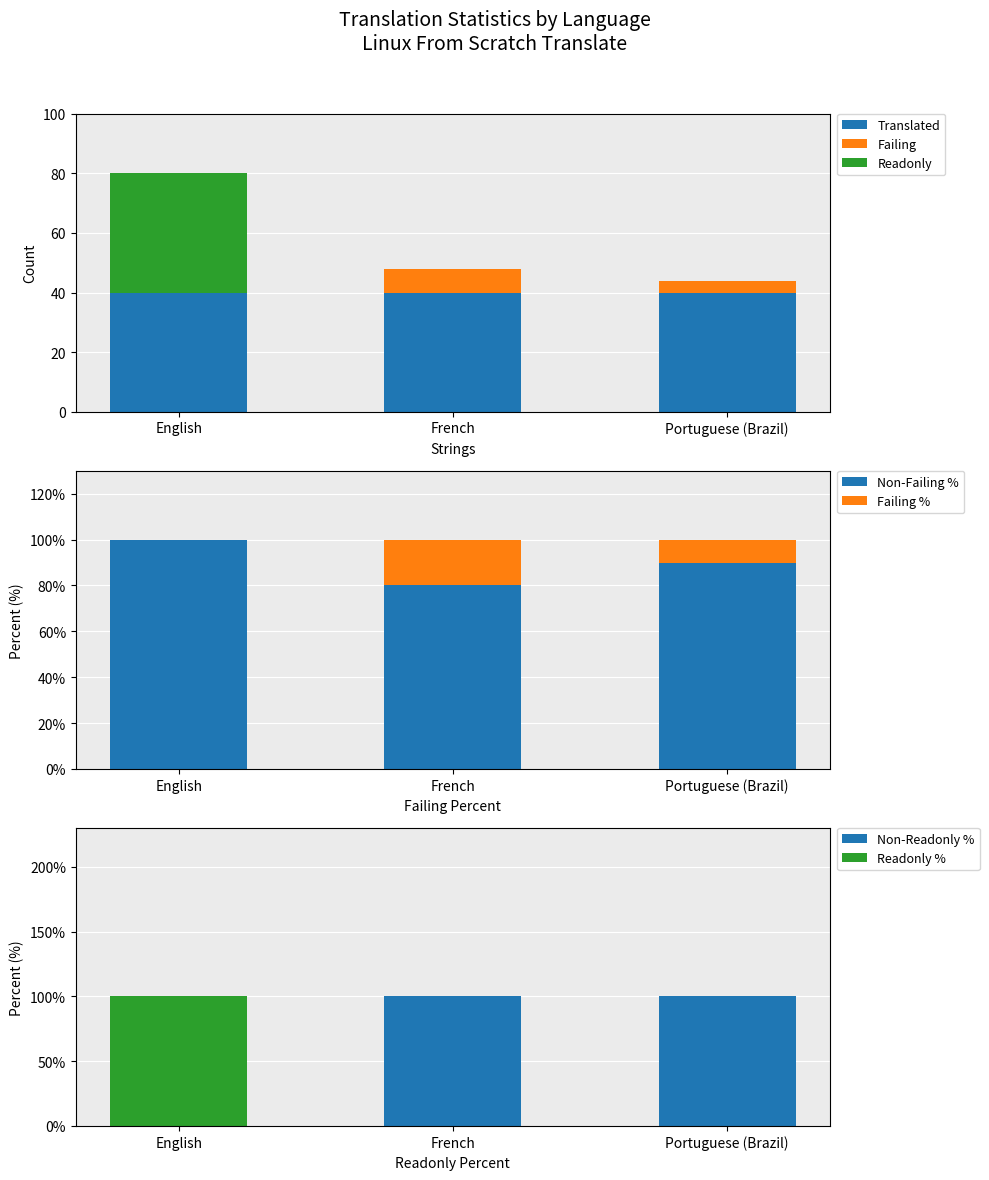

What is the difference between the highest and lowest values at English?

100